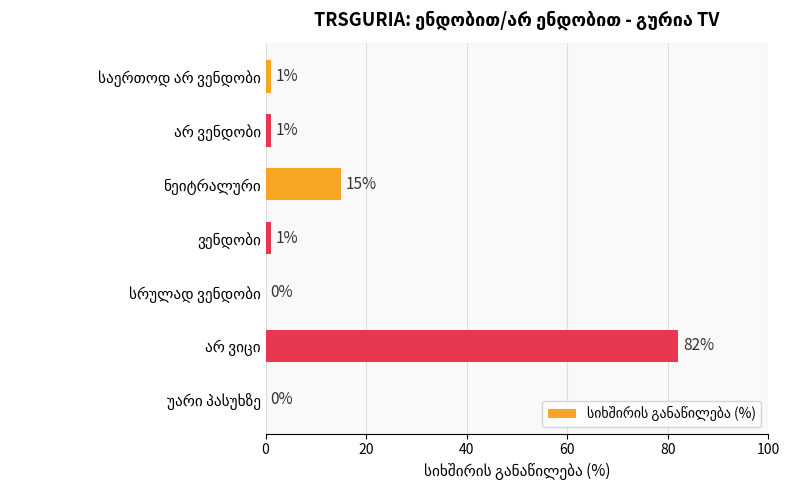

What is the greatest value displayed?

82